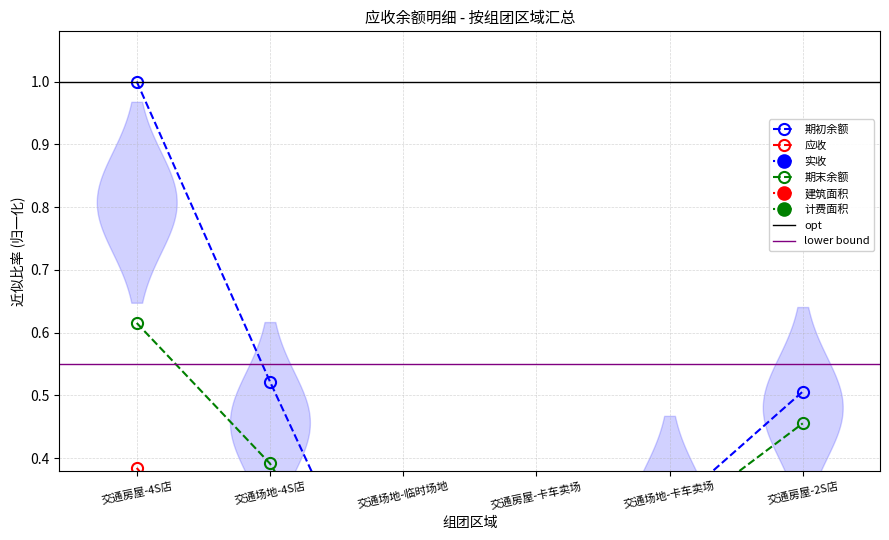

Reading left to right, what are all the values shown in this chart?

期初余额: 1.0	0.5	0.1	0.1	0.3	0.5
应收: 0.4	0.1	0.0	0.0	0.0	0.1
实收: 0.0	0.0	0.0	0.0	0.2	0.1
期末余额: 0.6	0.4	0.0	0.0	0.3	0.5
建筑面积: 0.0	0.0	0.0	0.0	0.0	0.0
计费面积: 0.0	0.0	0.0	0.0	0.0	0.0